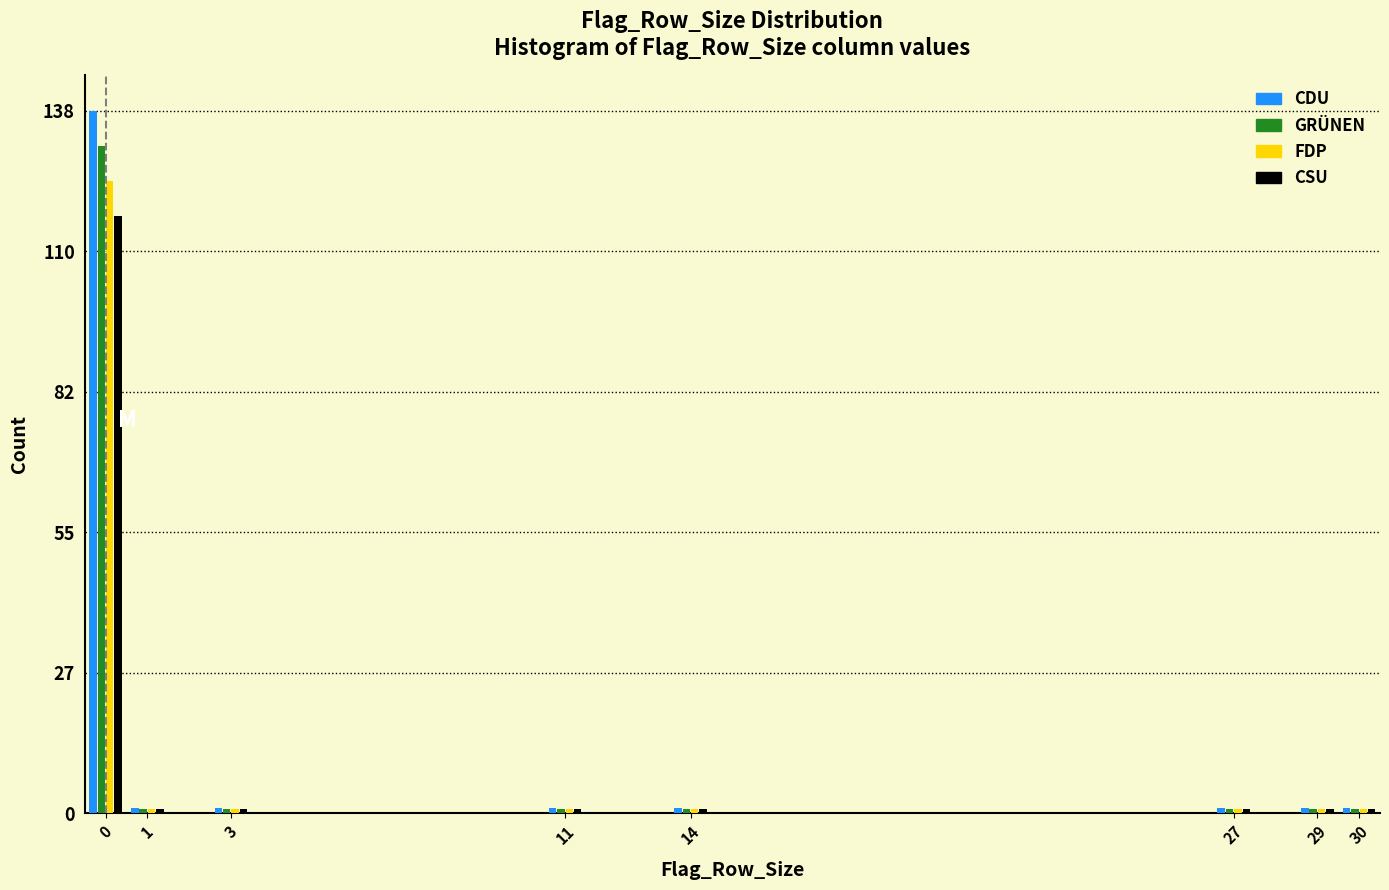

Which series has the widest spread of values?

CDU